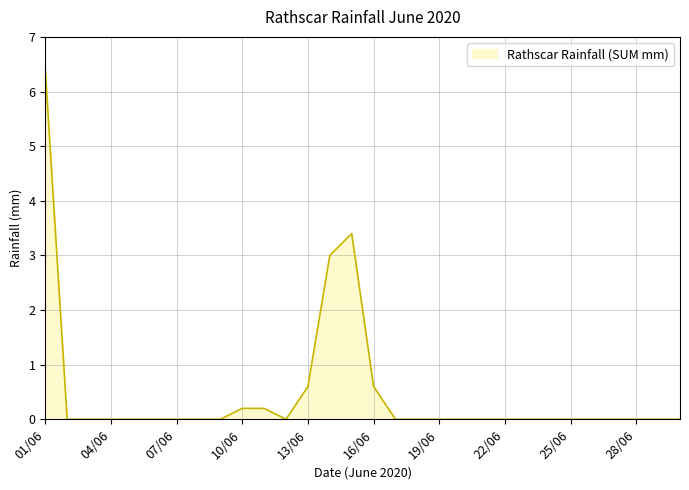

What is the difference between the maximum and minimum values?

6.4